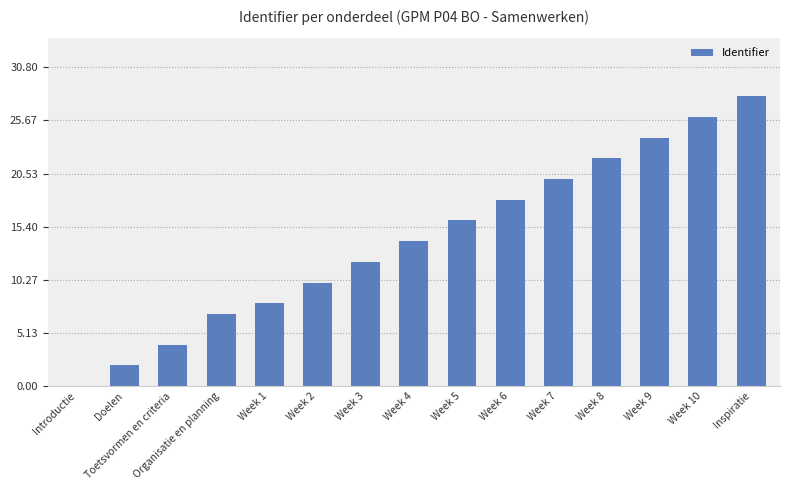

Are the bars horizontal?

No